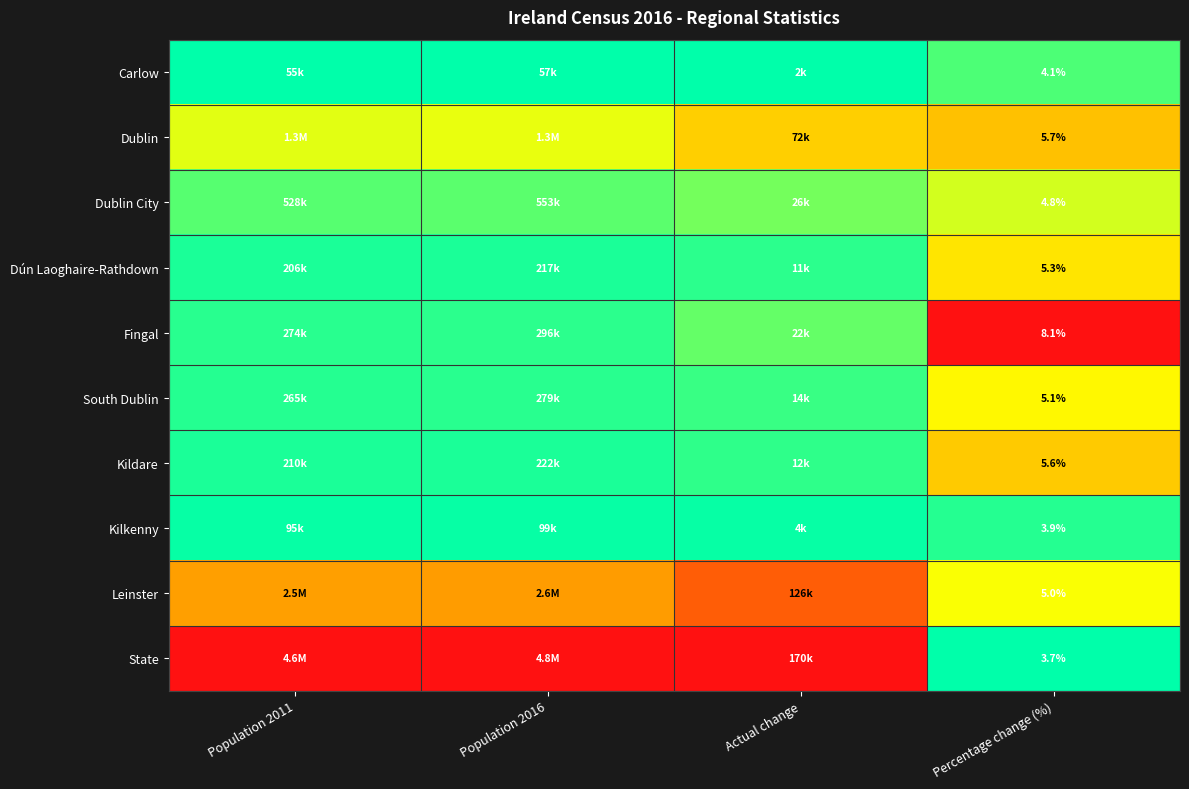

Rank the series at Percentage change (%) from highest to lowest value.

Fingal, Dublin, Kildare, Dún Laoghaire-Rathdown, South Dublin, Leinster, Dublin City, Carlow, Kilkenny, State